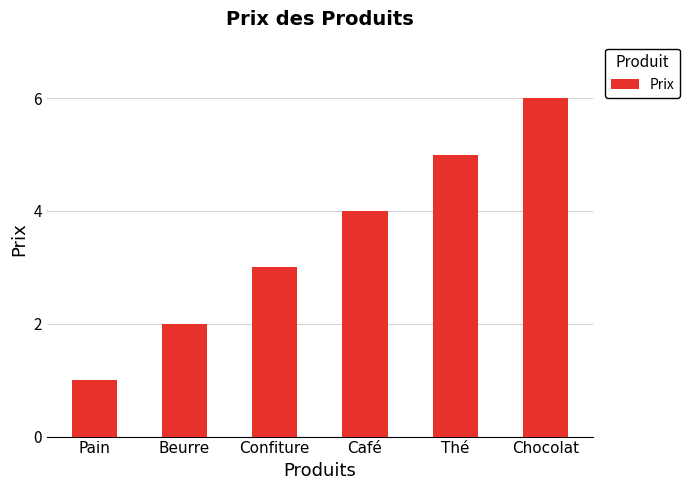

At which category does the chart reach its peak across all series?

Chocolat